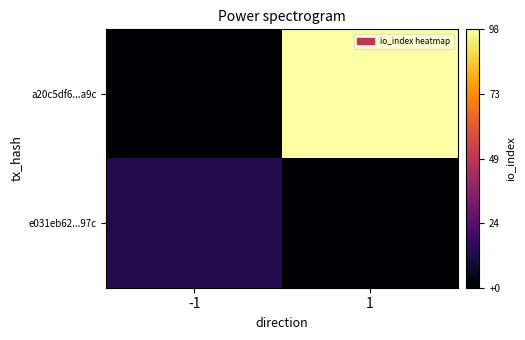

Which has a higher value, 1 or -1?

1